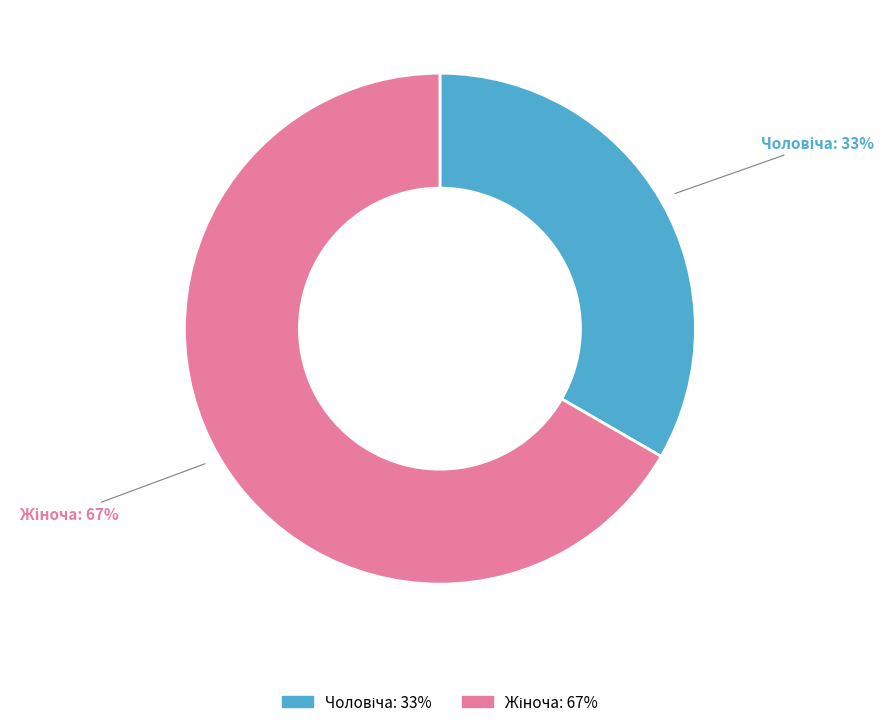

How many slices are in this pie chart?

2